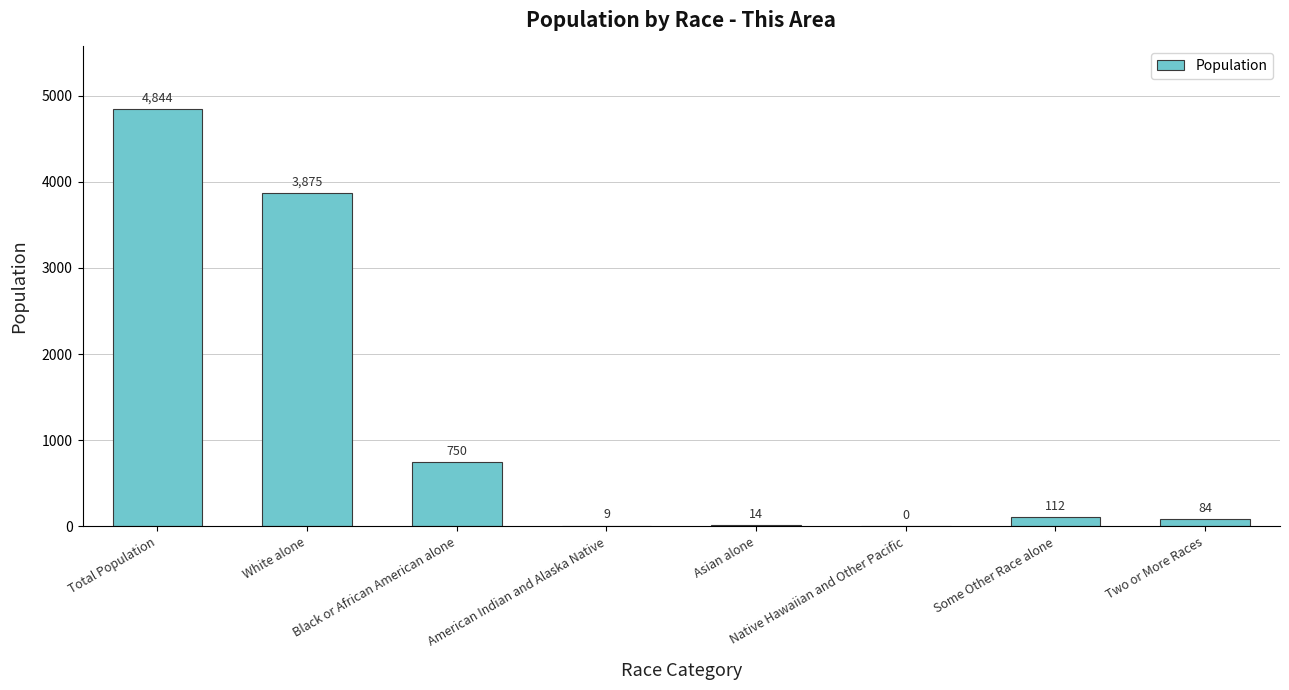

The value at White alone is 3875. True or false?

True